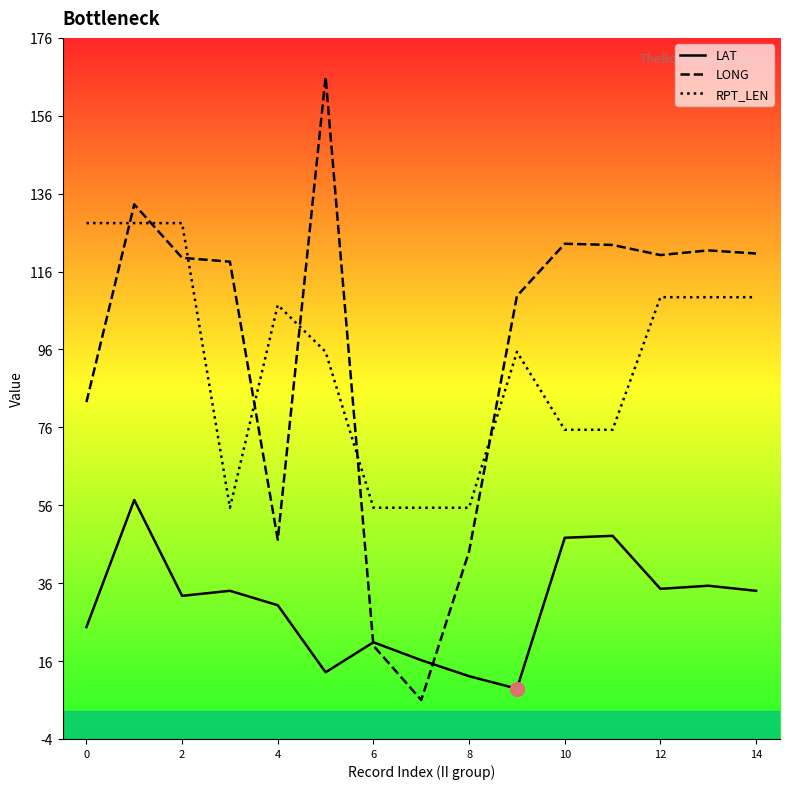

Rank the series by their maximum value, from highest to lowest.

LONG, RPT_LEN, LAT